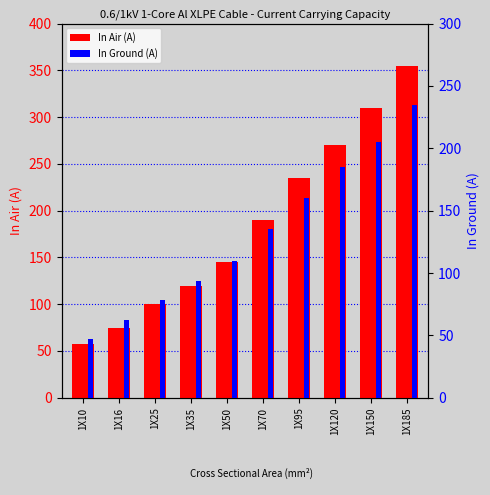

What are all the series names shown in the legend?

In Air (A), In Ground (A)